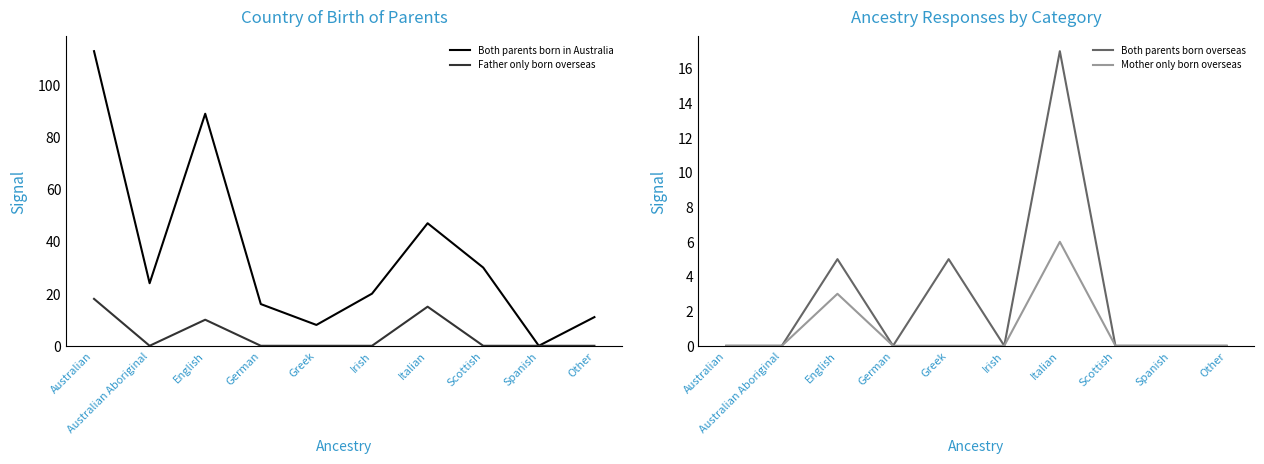

What is the difference between the maximum and second lowest values in the Father only born overseas series?

18